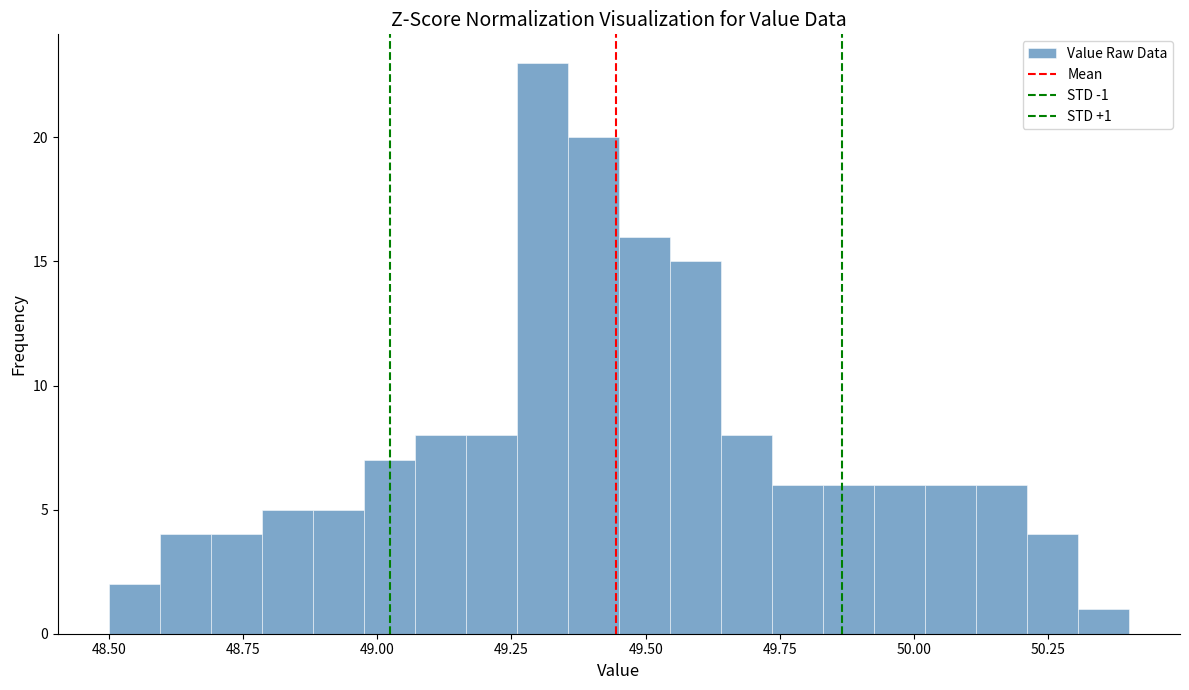

Around what value on the x-axis is the tallest bar? Give the approximate position of its centre, as read against the axis.

49.30